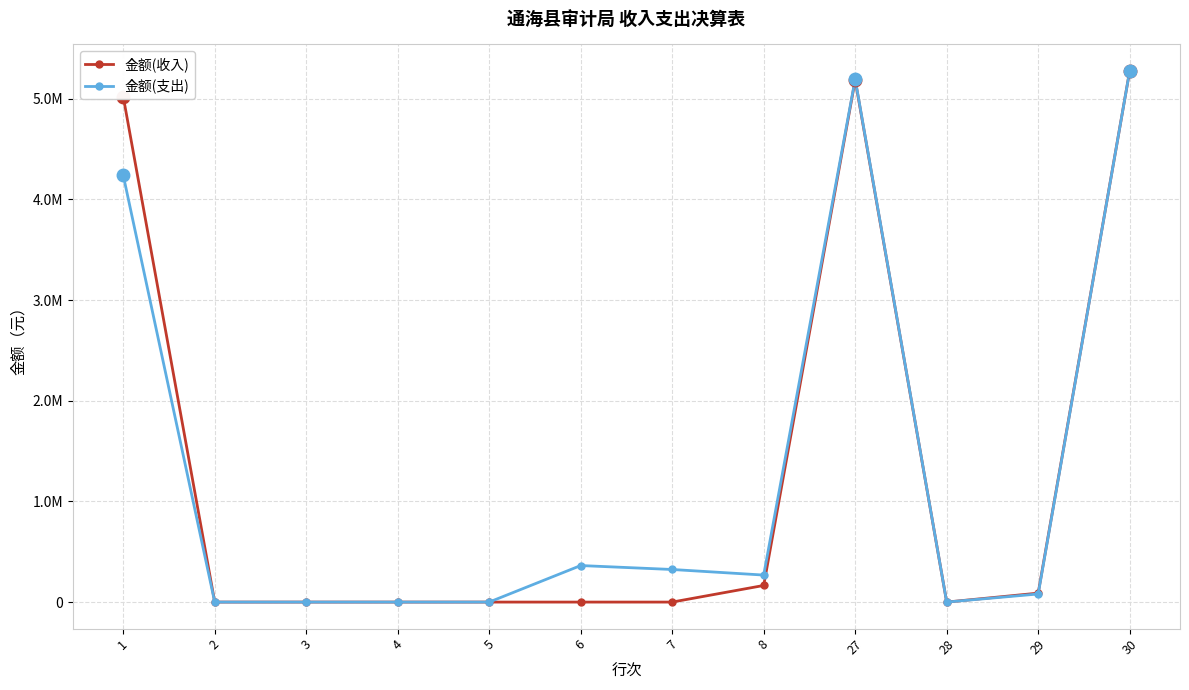

Which has a higher value, 7 or 27?

27